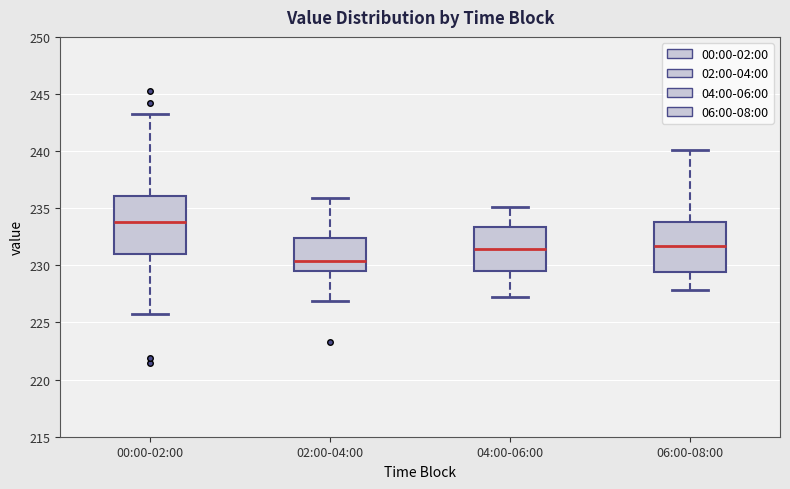

Reading left to right, transcribe this box plot: for each box, give where its median line is, the range the box spans, and where its two whiskers end, as read against the y-axis. The values are not printed on the chart, so give them approximately, as read against the axis.

00:00-02:00: median 234.0, box 231.0 to 236.0, whiskers 226.0 to 243.0
02:00-04:00: median 230.5, box 229.5 to 232.5, whiskers 227.0 to 236.0
04:00-06:00: median 231.5, box 229.5 to 233.5, whiskers 227.0 to 235.0
06:00-08:00: median 231.5, box 229.5 to 234.0, whiskers 228.0 to 240.0